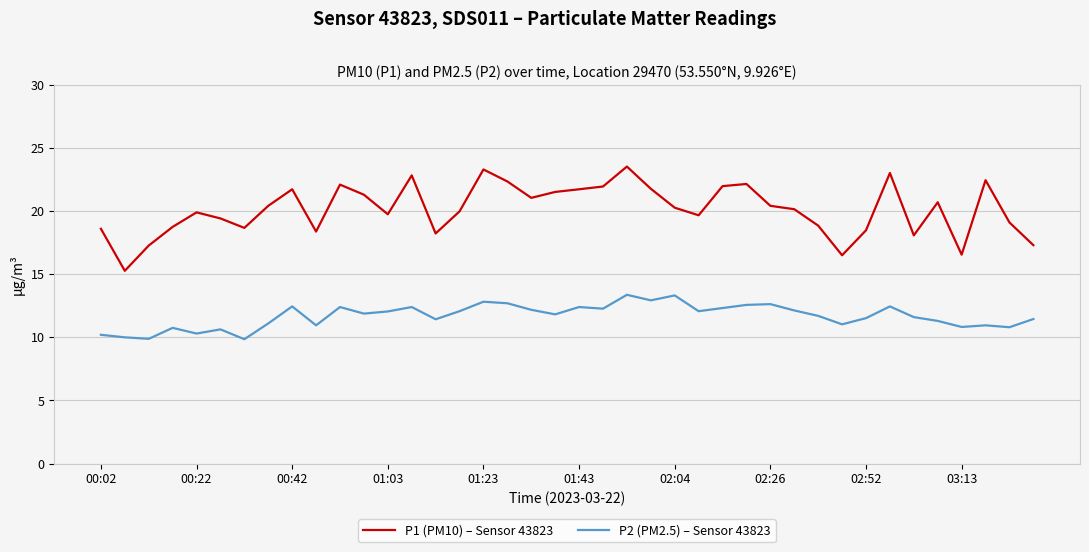

List the series in order of their overall mean, highest first.

P1 (PM10) – Sensor 43823, P2 (PM2.5) – Sensor 43823